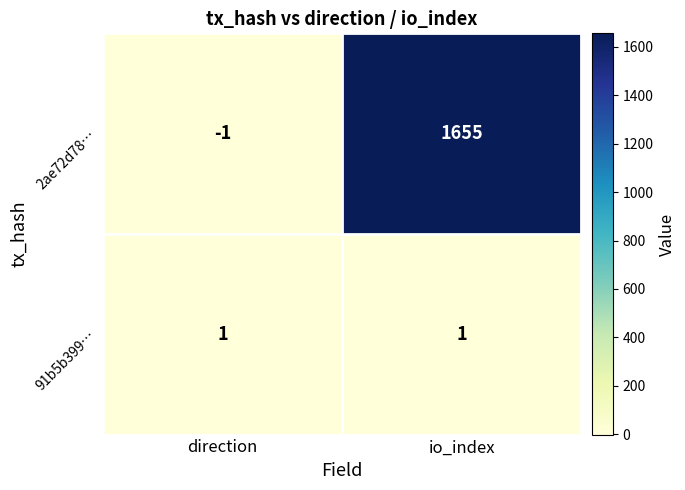

Reading left to right, extract all data points from this chart.

2ae72d78…: -1	1655
91b5b399…: 1	1